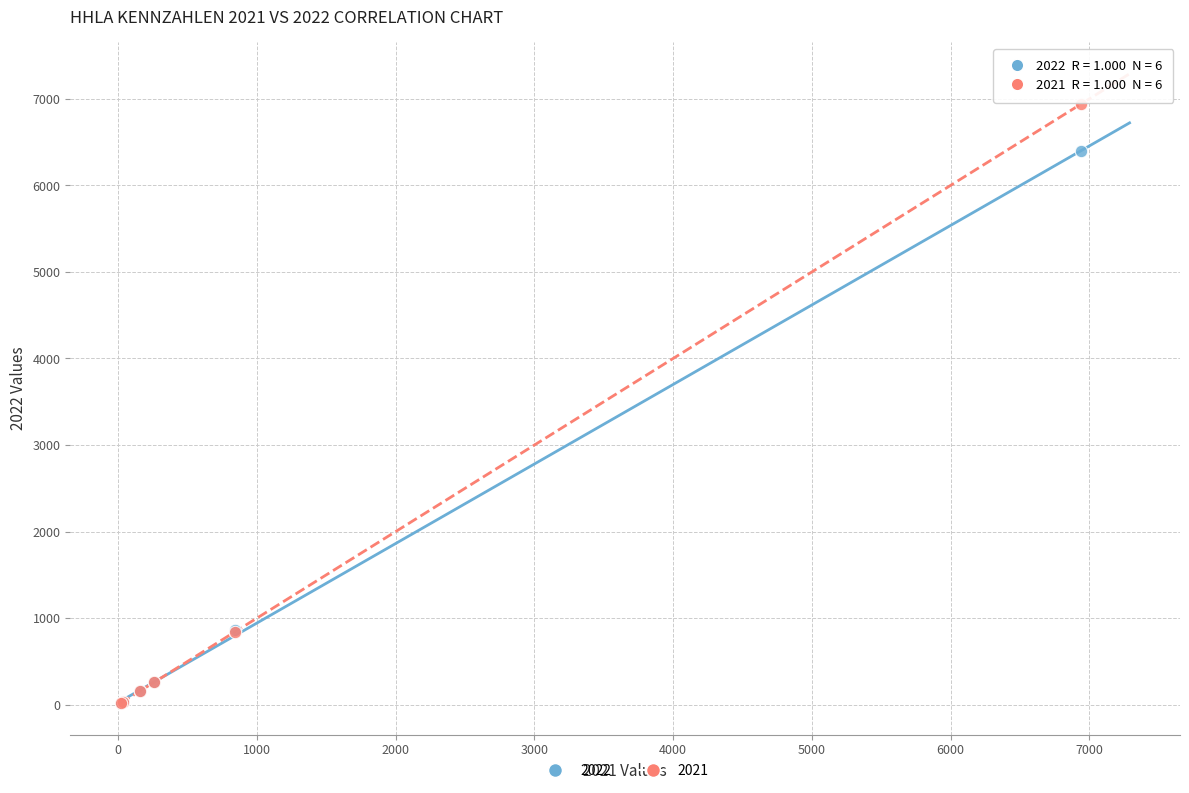

Which series has the largest Y range (max minus min)?

2021